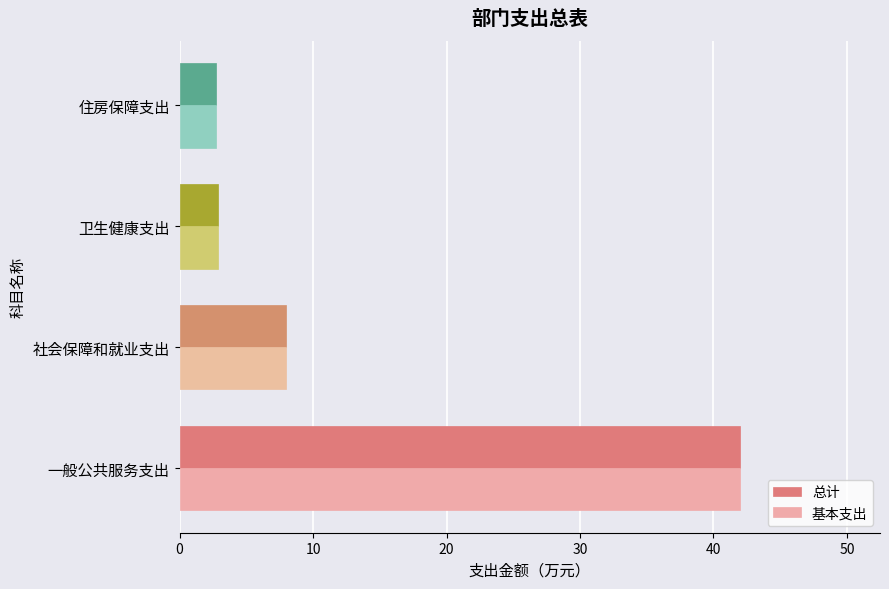

Which category has the highest value in the 基本支出 series?

一般公共服务支出